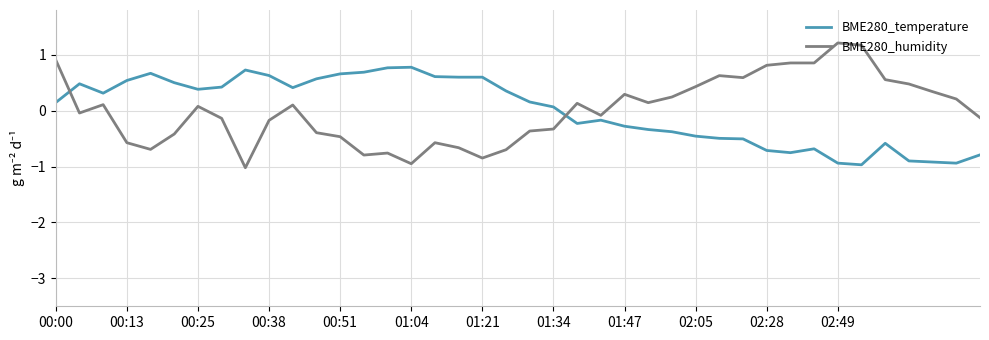

What is the minimum value shown in the chart?

-1.0